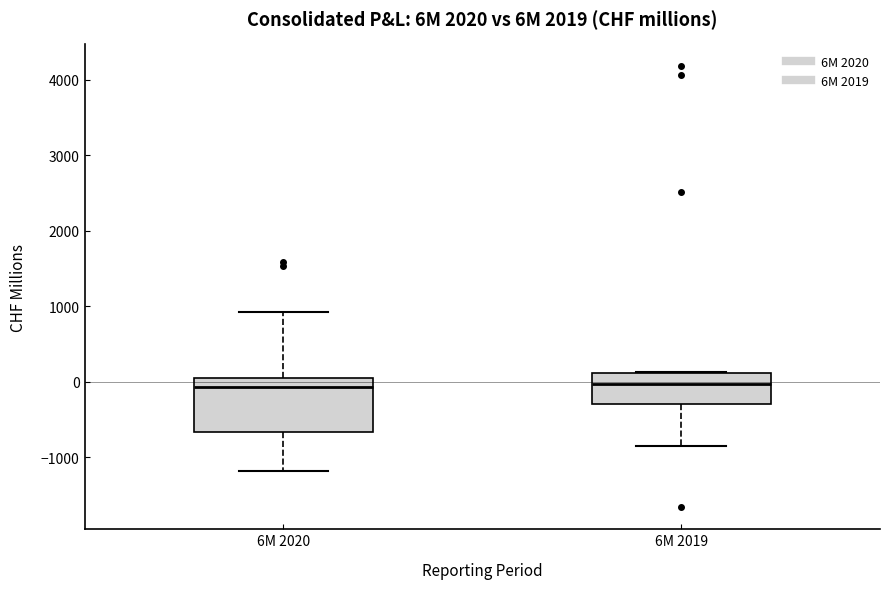

Reading left to right, read every box against the y-axis: the position of its median line, the range the box covers, and the ends of its whiskers. The values are not printed on the chart, so give them approximately, as read against the axis.

6M 2020: median -100, box -700 to 0, whiskers -1200 to 900
6M 2019: median 0, box -300 to 100, whiskers -900 to 100